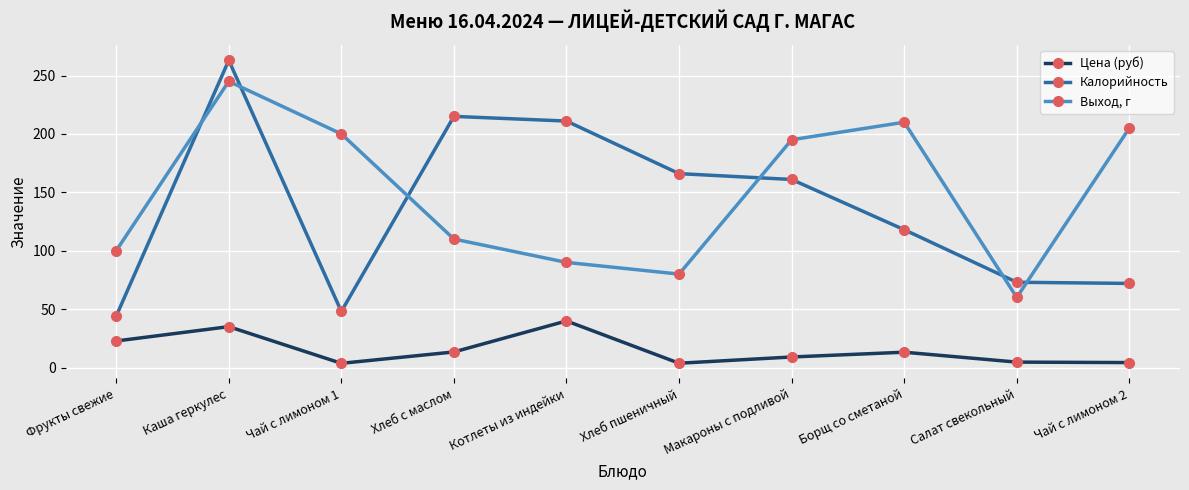

Between which two adjacent categories do Калорийность and Выход, г first intersect?

Фрукты свежие and Каша геркулес